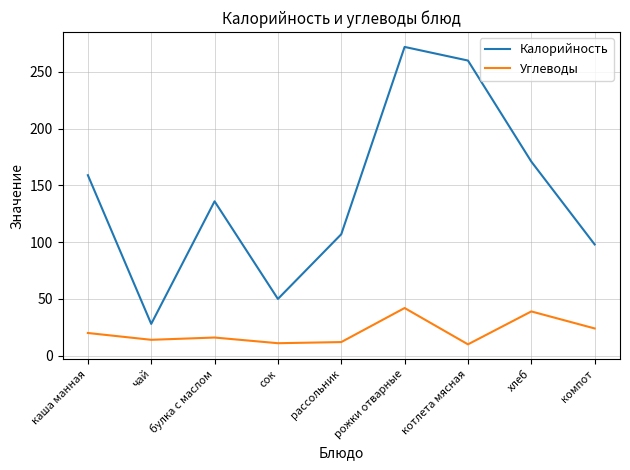

True or false: Углеводы and Калорийность intersect in this chart.

False